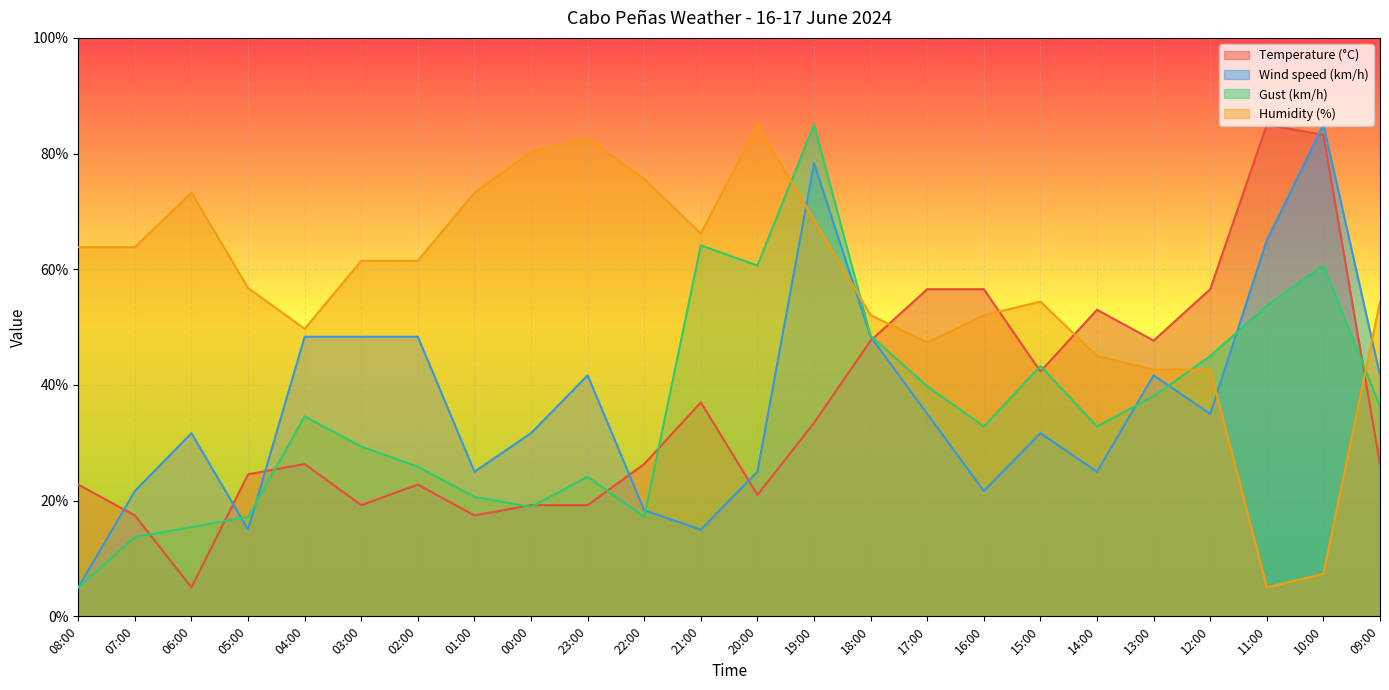

True or false: Humidity (%) has more than 0 interior local peaks.

True